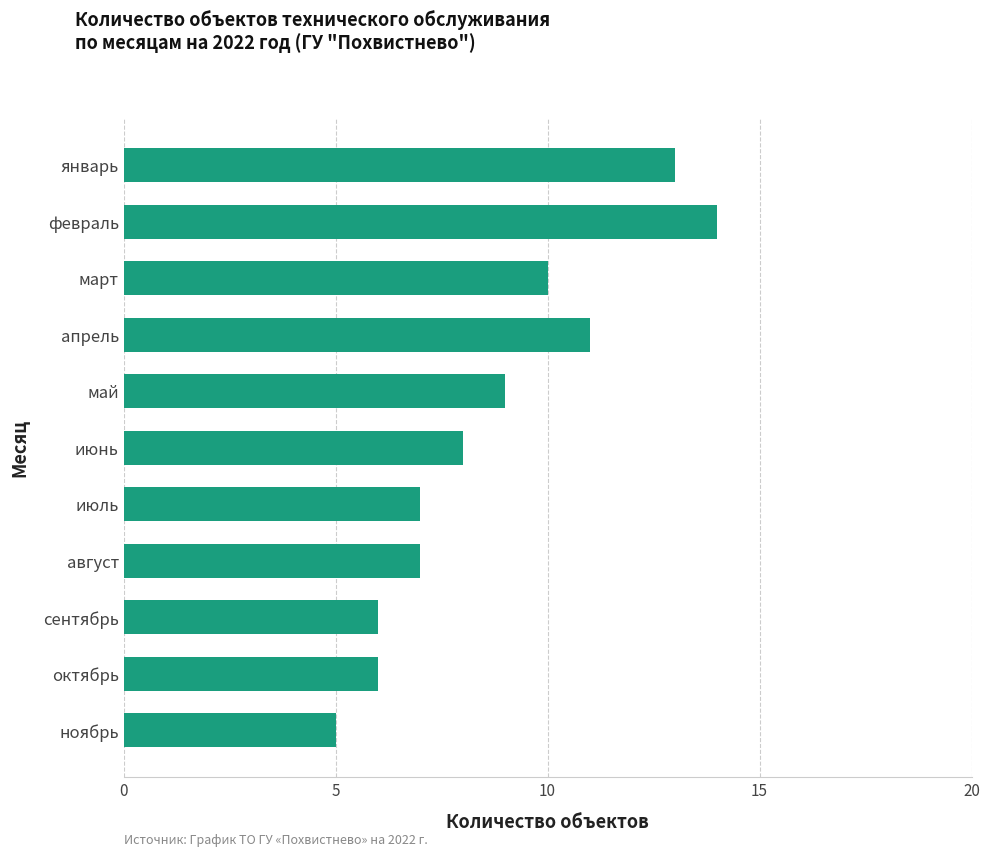

How many bars are there in total?

11